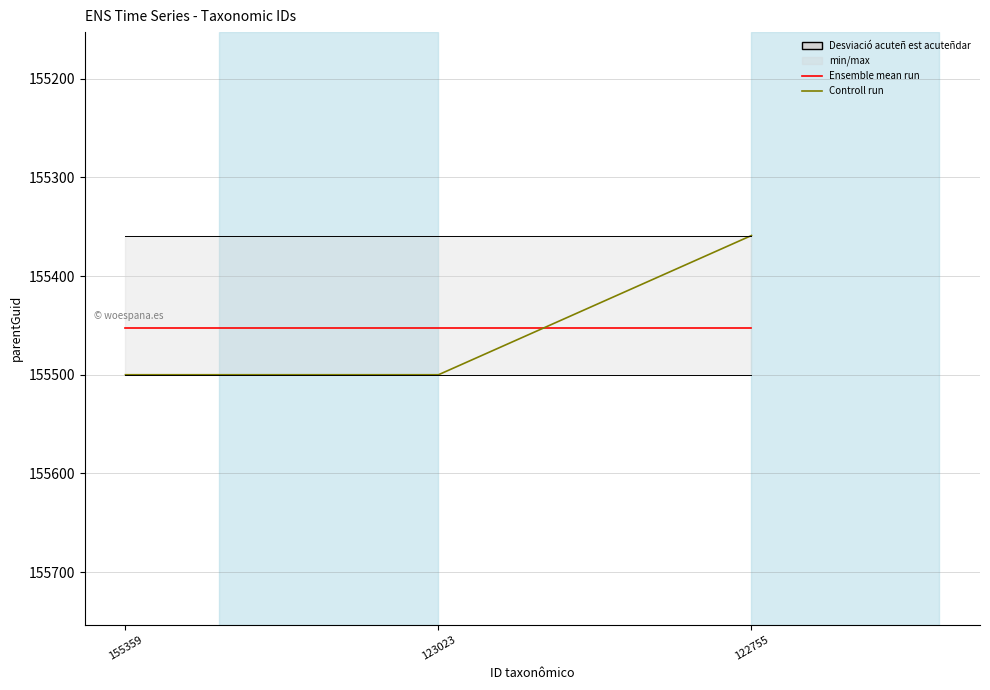

At which category does the chart reach its minimum across all series?

122755